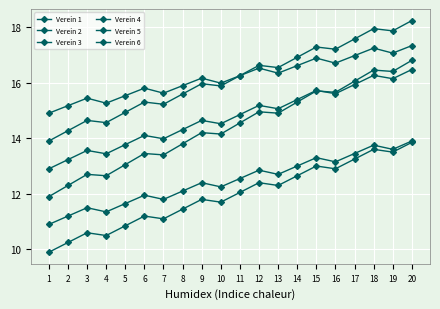

Does the chart display data point markers on the line(s)?

Yes